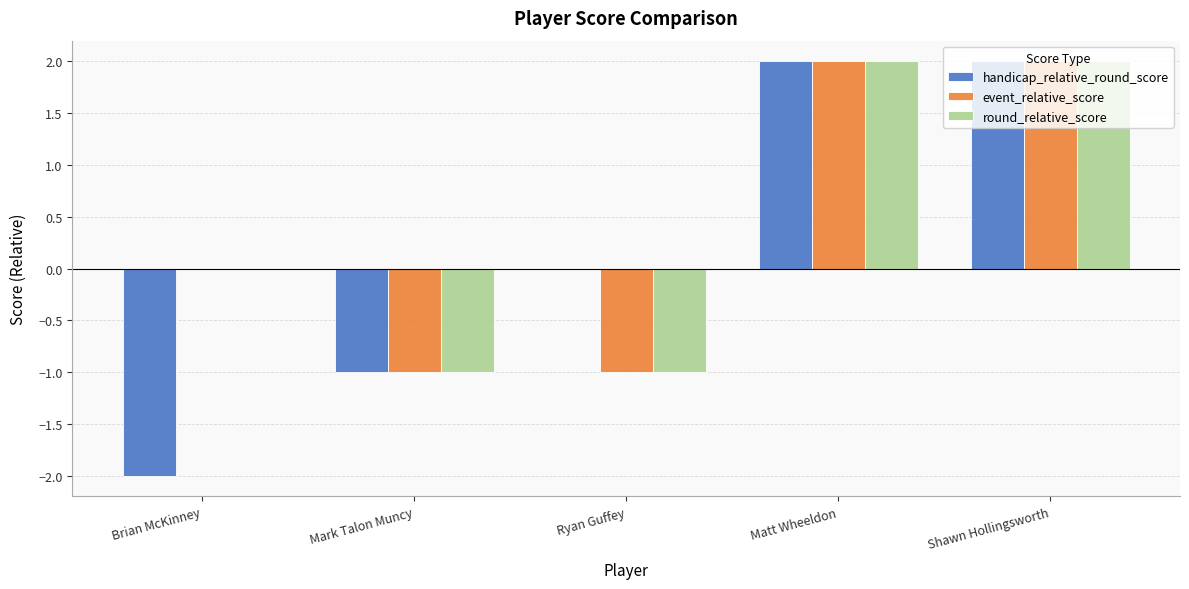

The value of event_relative_score at Ryan Guffey is 0. True or false?

False